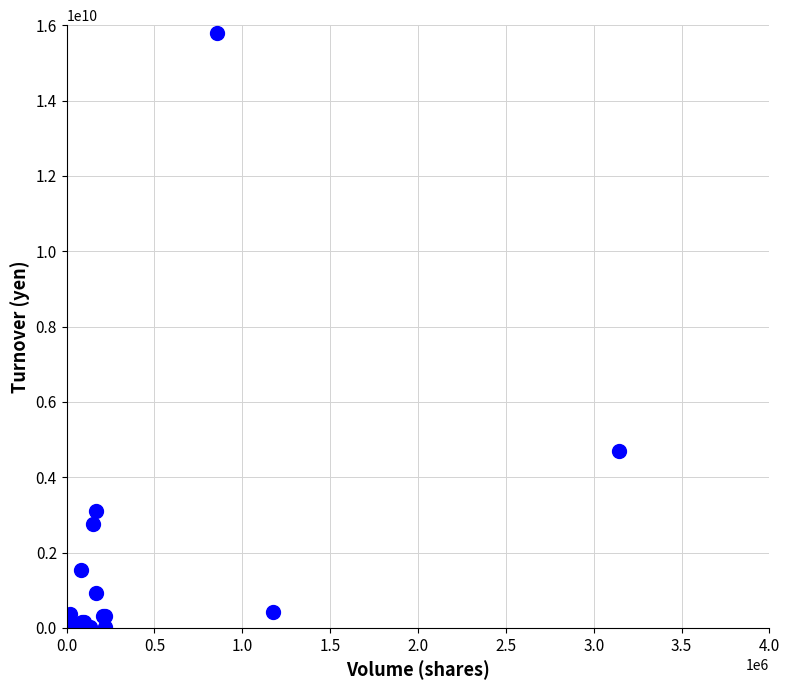

What Y value in the scatter plot is closest to 7896559625?

4705492320